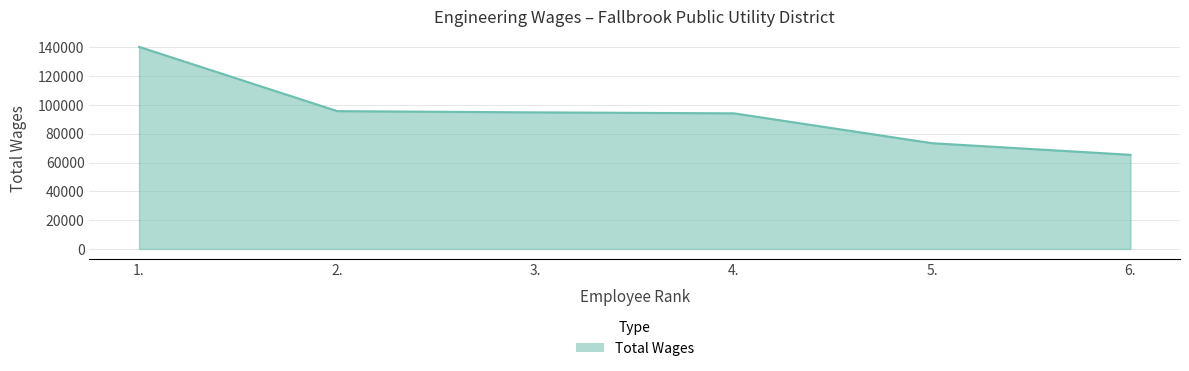

Between 5. and 2., which is larger?

2.